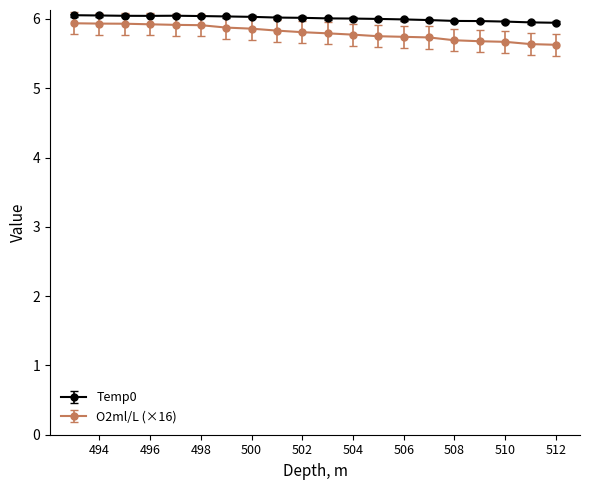

What is the sum of all Temp0 values?

120.2